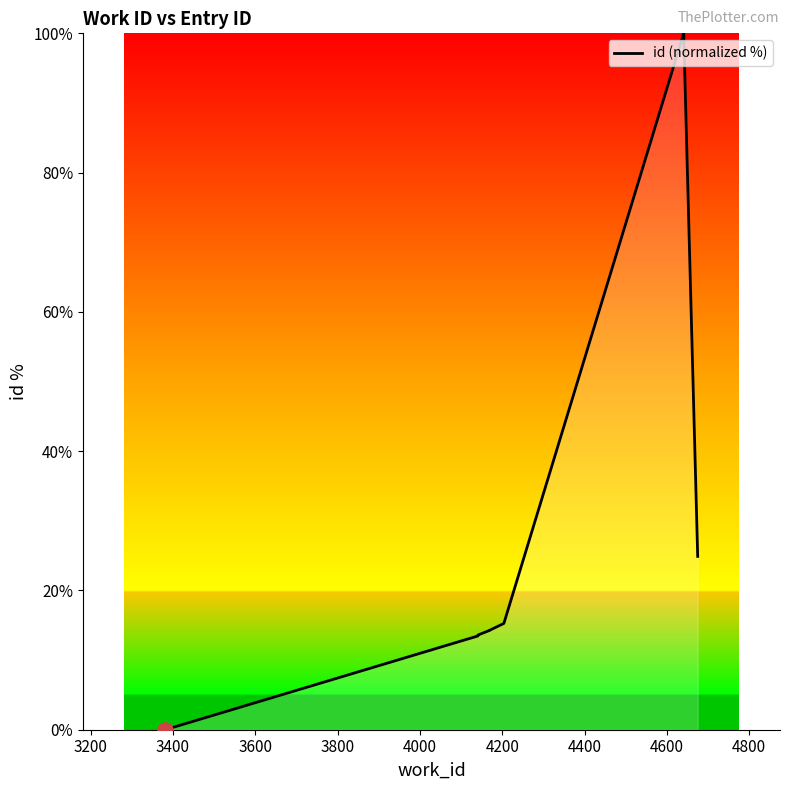

Which has a higher value, 3600 or 3400?

3600